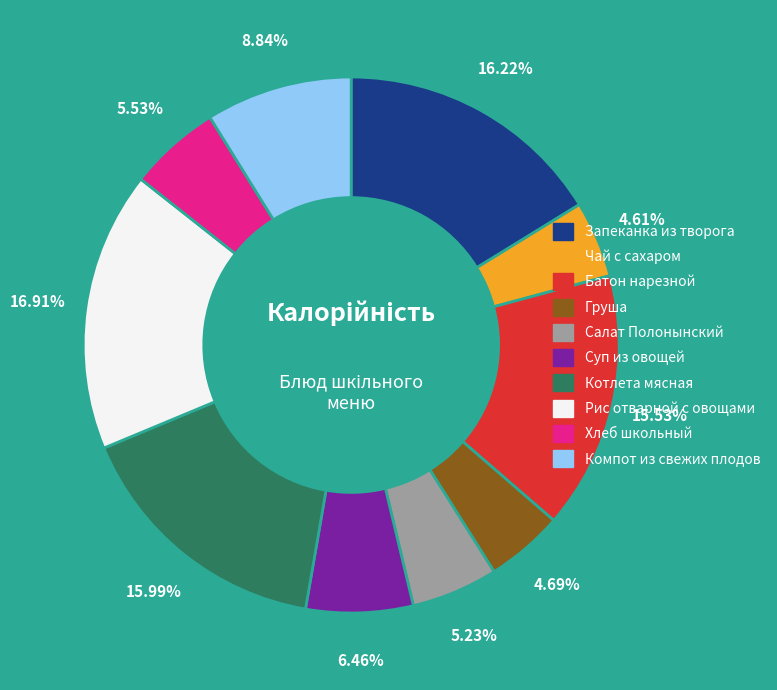

To the nearest percent, what is the difference between the Компот из свежих плодов and Хлеб школьный slice percentages?

3%